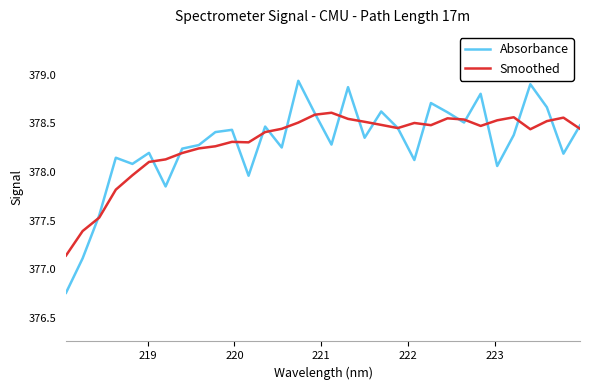

How many distinct data groups are displayed?

2